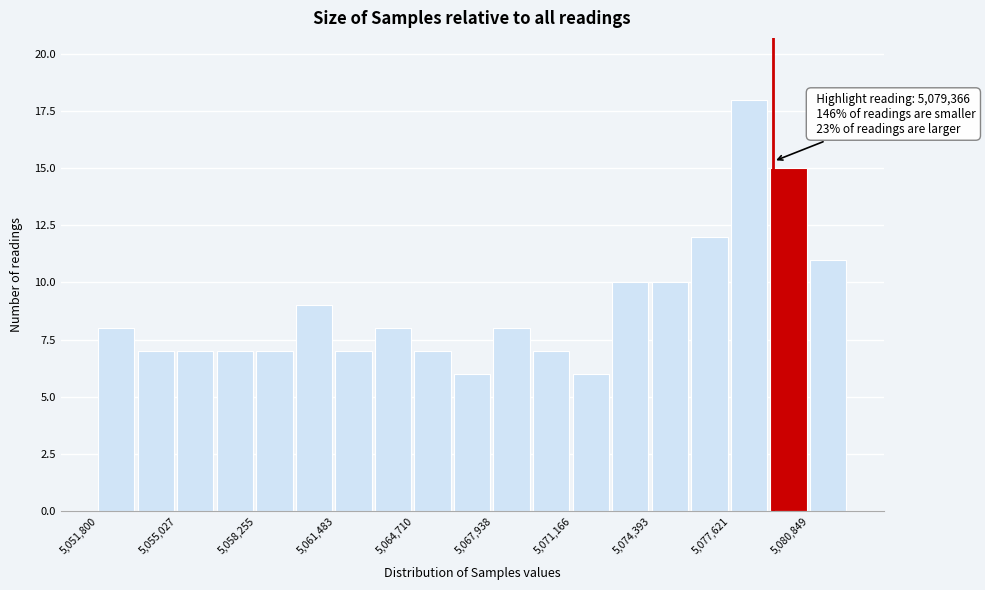

Read against the x-axis, roughly where is the centre of the tallest bar?

5078500